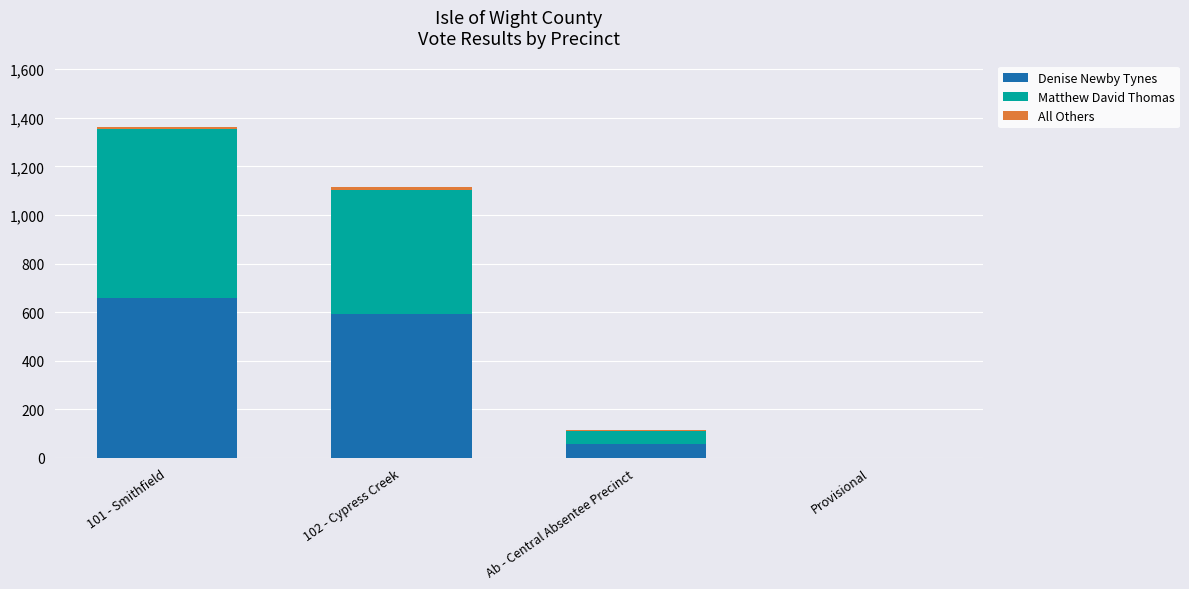

At which category is the sum across all series the highest?

101 - Smithfield